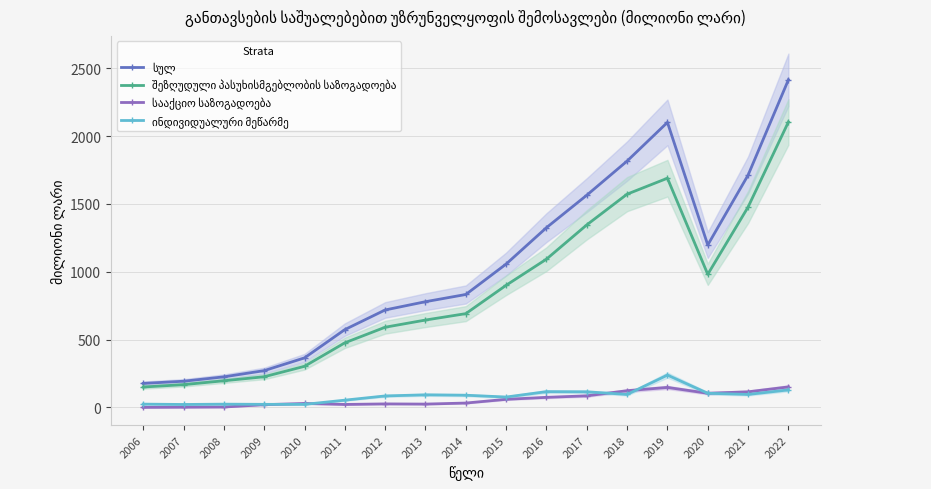

At which label is ინდივიდუალური მეწარმე closest to 130?

2022